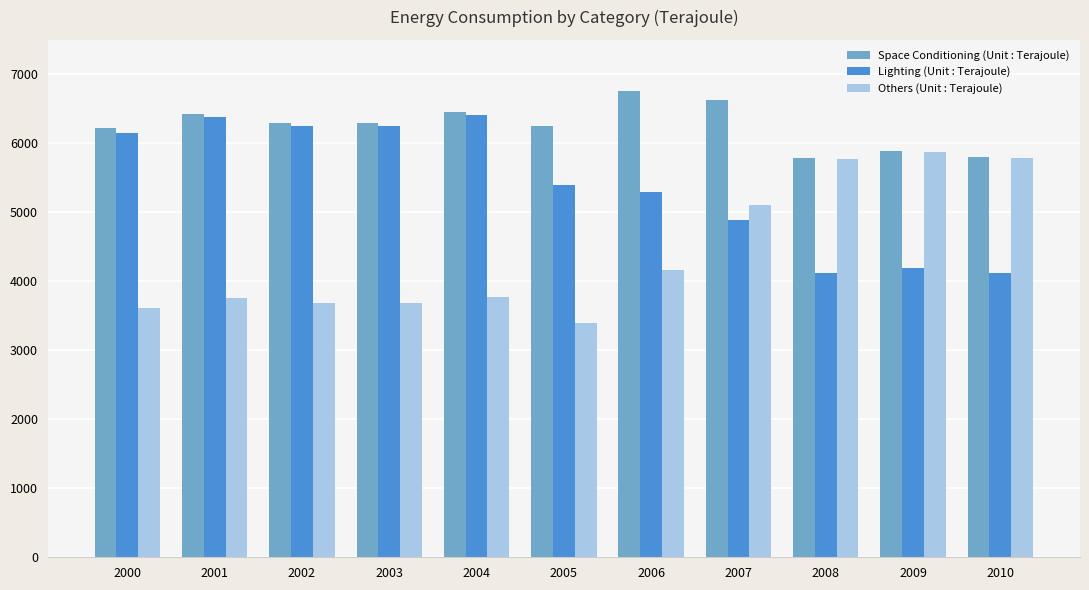

The Lighting (Unit : Terajoule) series shows 6108 at 2010. True or false?

False